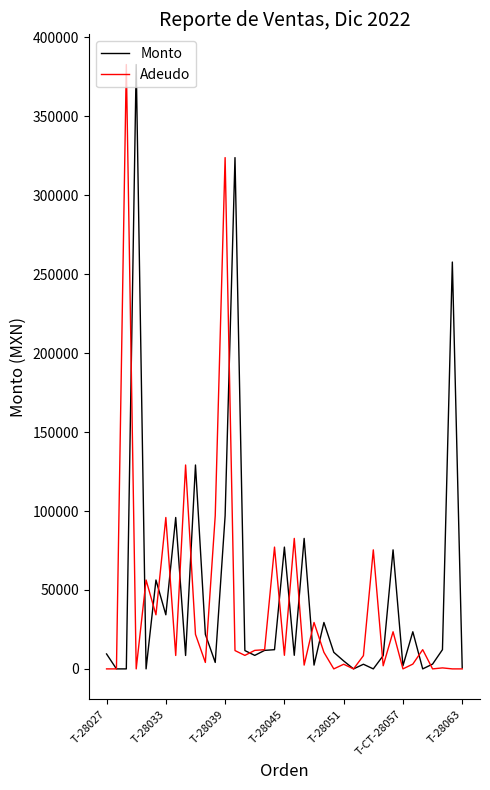

Does the chart display data point markers on the line(s)?

No